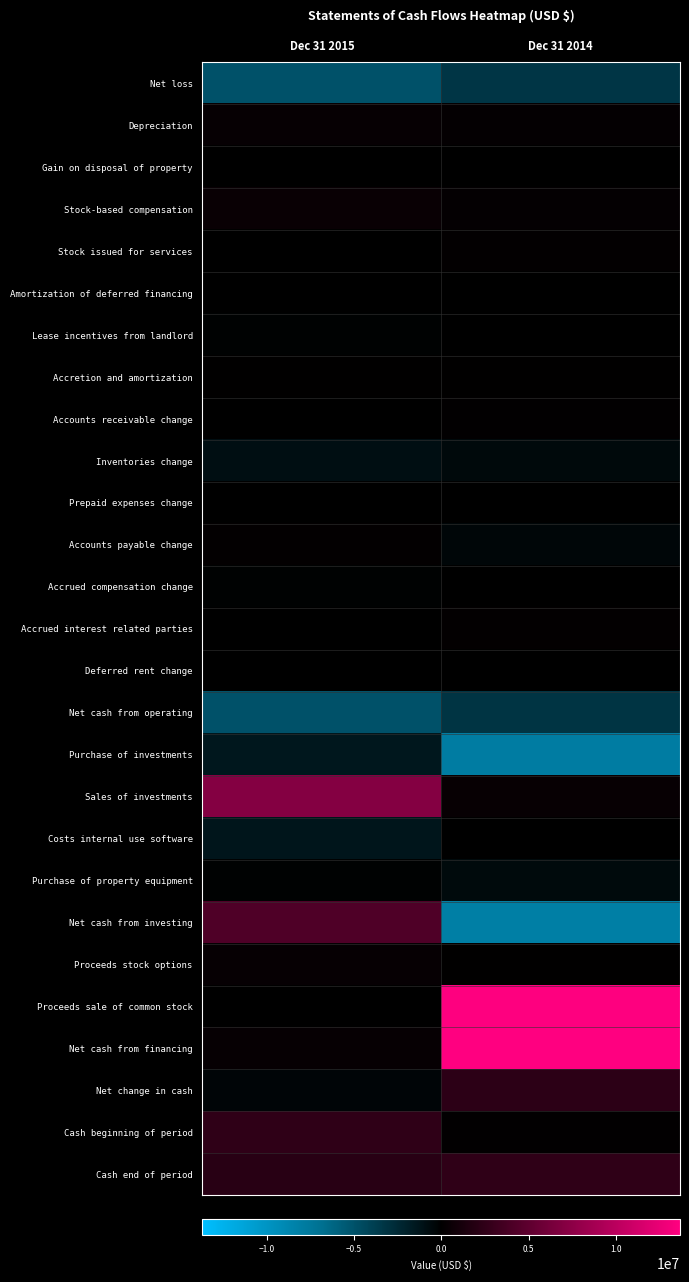

Which series has the largest total across all categories?

Net cash from financing